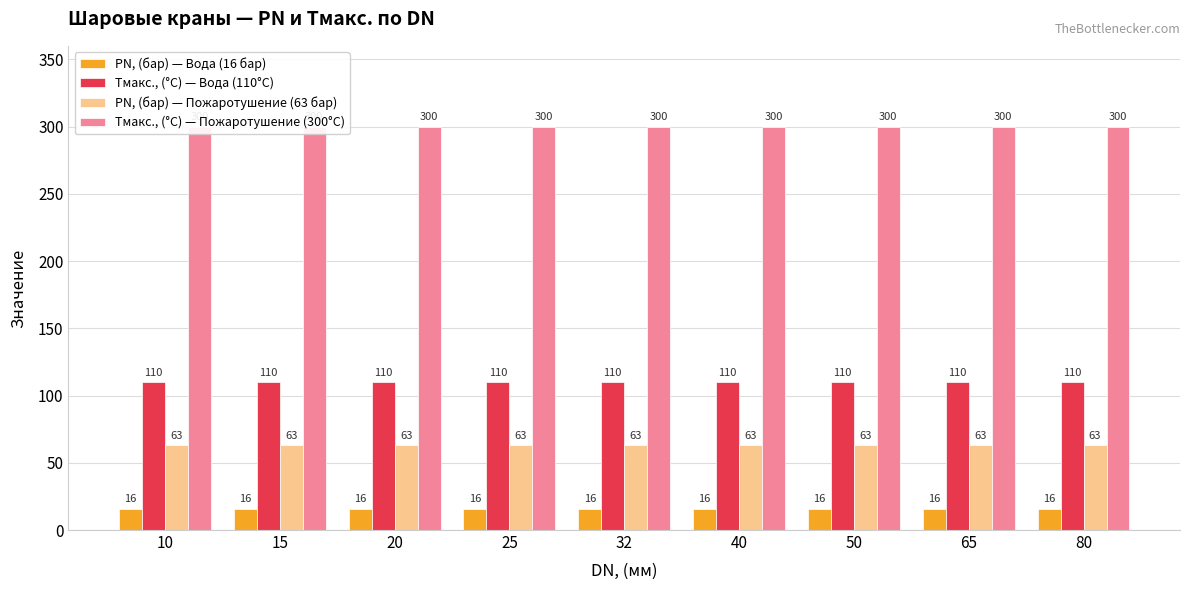

Which label corresponds to the smallest value in the chart?

10